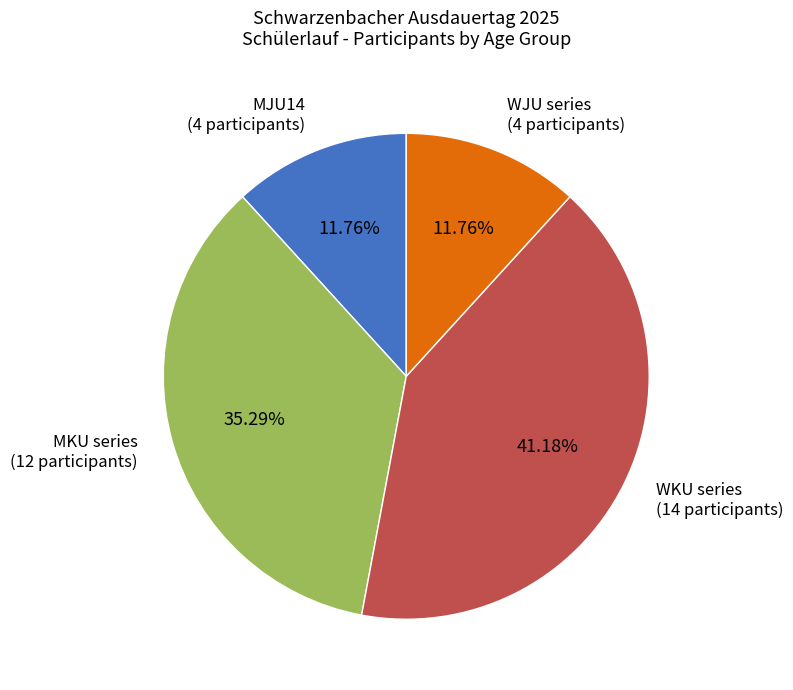

Which has a higher value, WJU series (4 participants) or MKU series (12 participants)?

MKU series (12 participants)